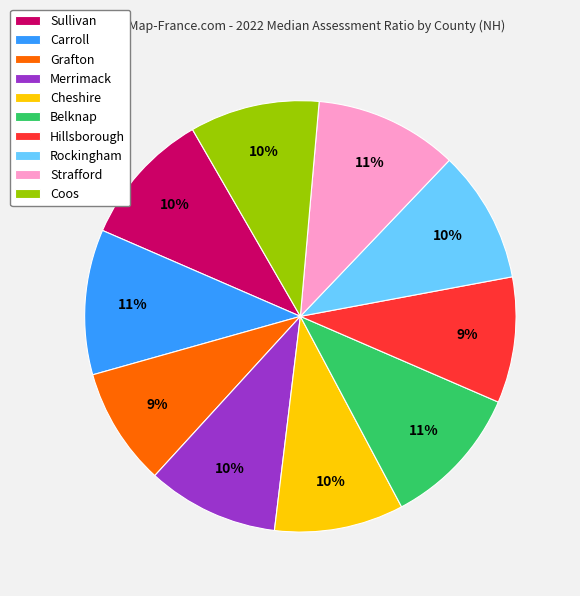

True or false: Hillsborough accounts for 9% of the total.

True